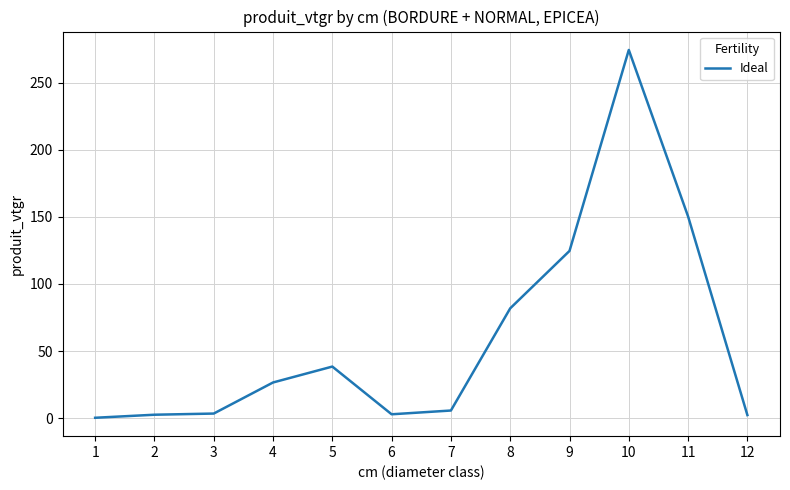

What is the change in value from 5 to 9?

+86.2